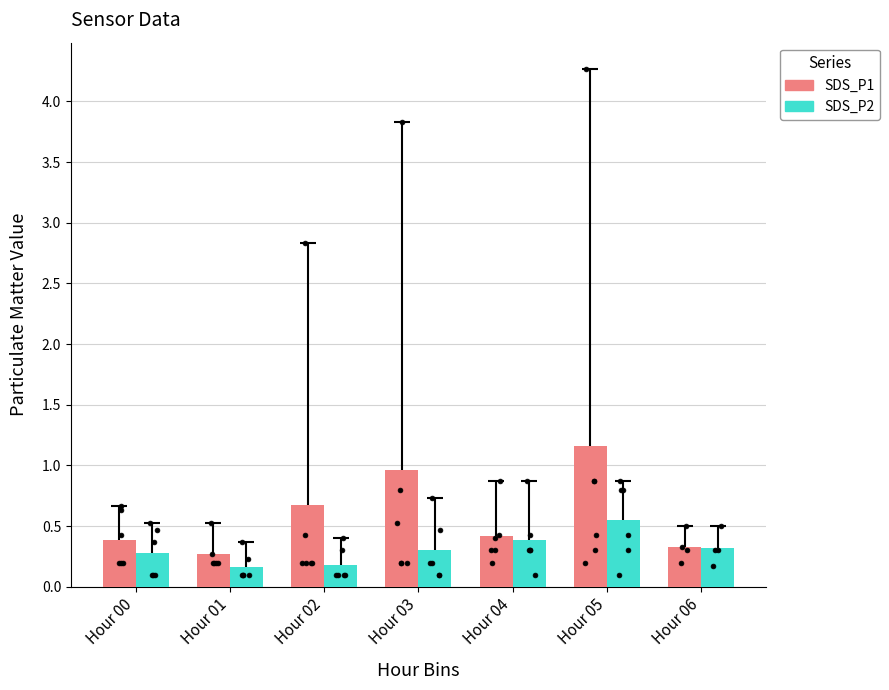

What is the total value across all series at Hour 02?

0.9